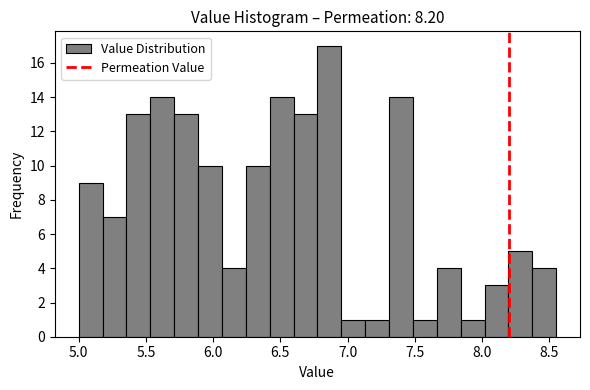

Read against the x-axis, roughly where is the centre of the tallest bar?

6.85